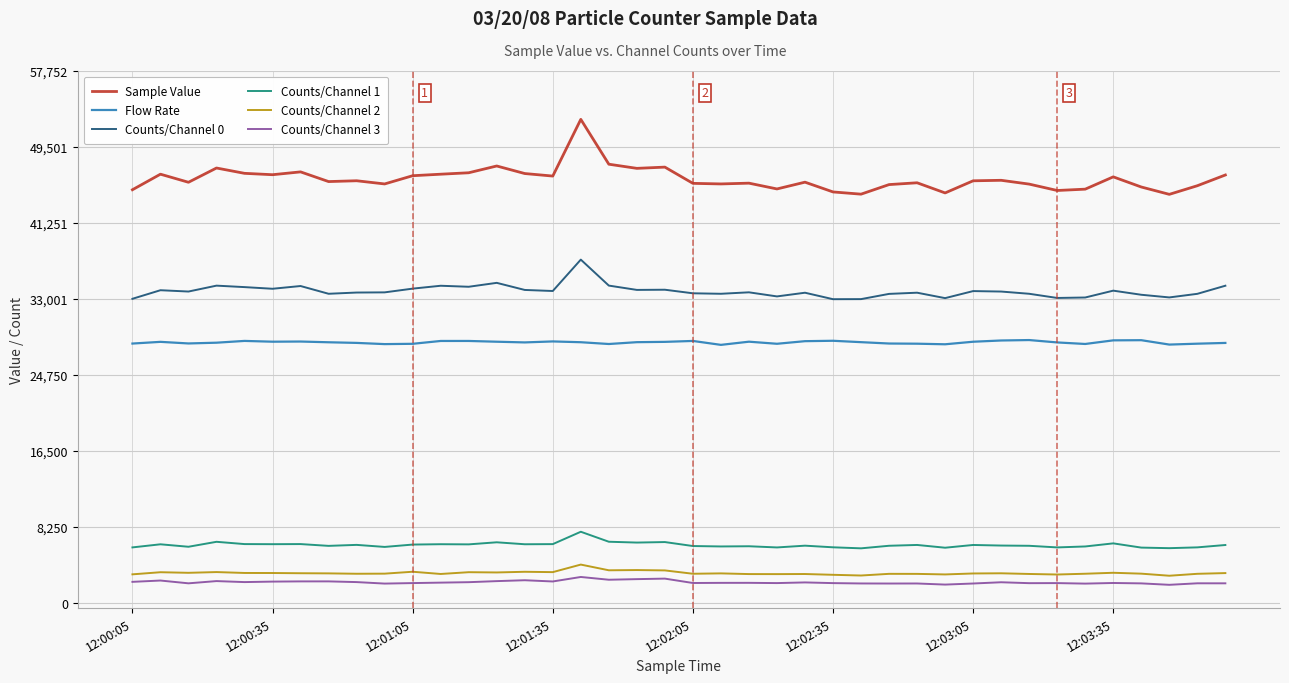

How many lines are shown in the chart?

6